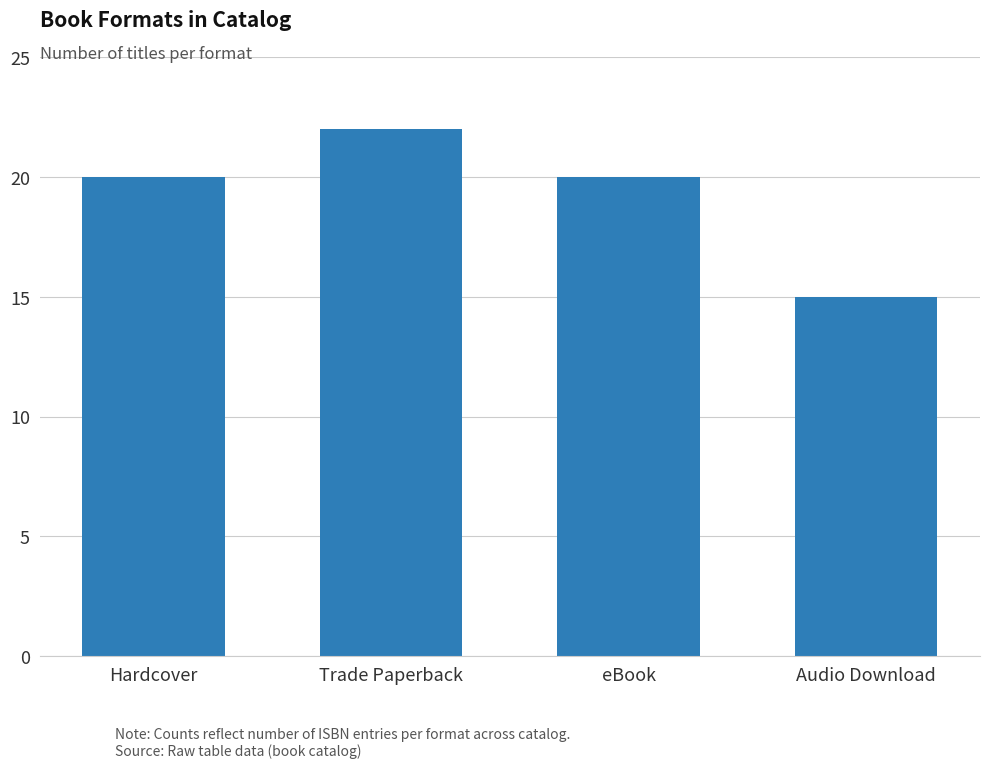

What is the approximate value at Hardcover?

20